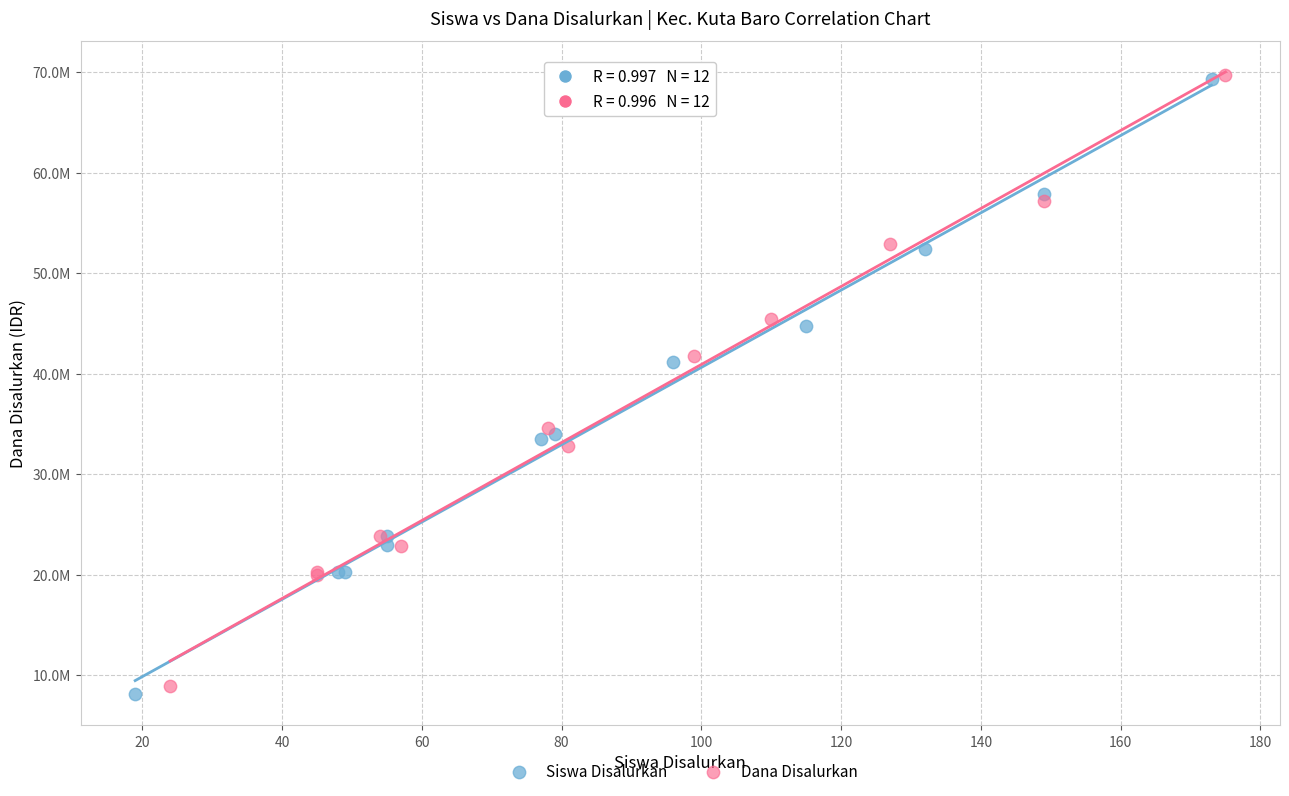

Which series contains the lowest Y value?

Siswa Disalurkan